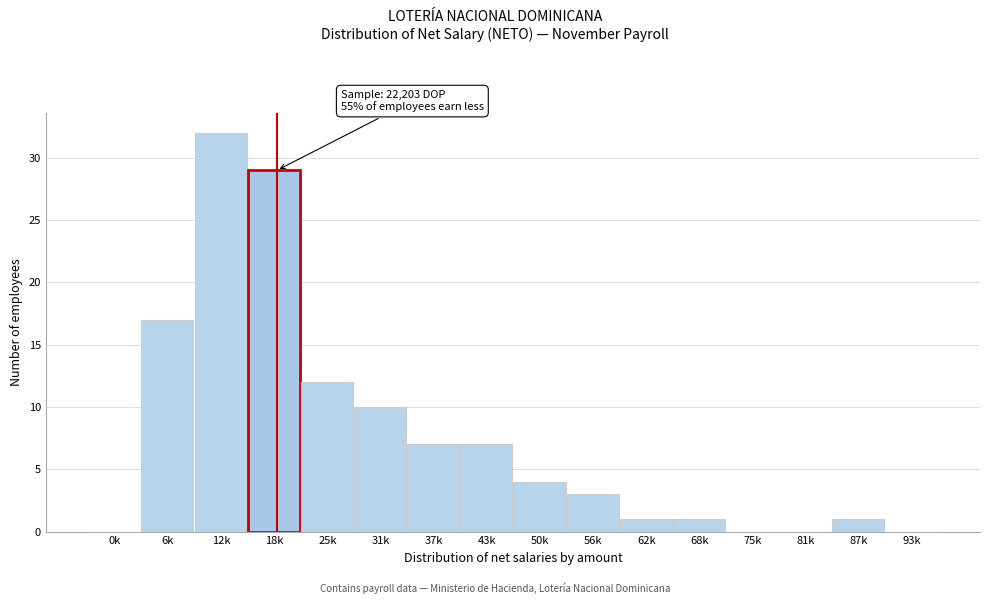

Reading left to right, list all the values displayed in this chart.

0k=0	6k=17	12k=32	18k=29	25k=12	31k=10	37k=7	43k=7	50k=4	56k=3	62k=1	68k=1	75k=0	81k=0	87k=1	93k=0